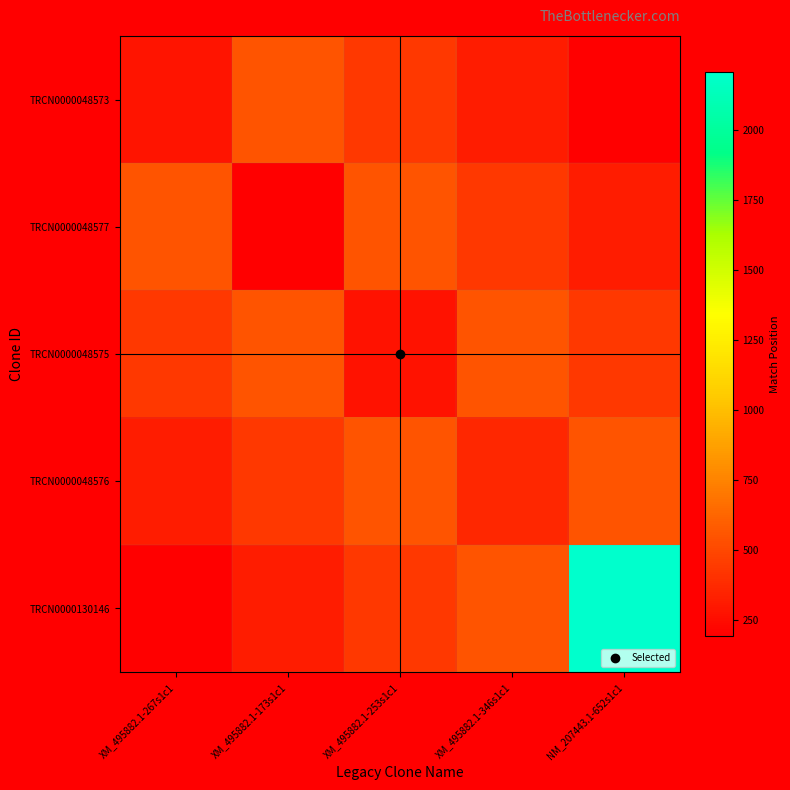

Which label corresponds to the largest value in the chart?

NM_207443.1-652s1c1